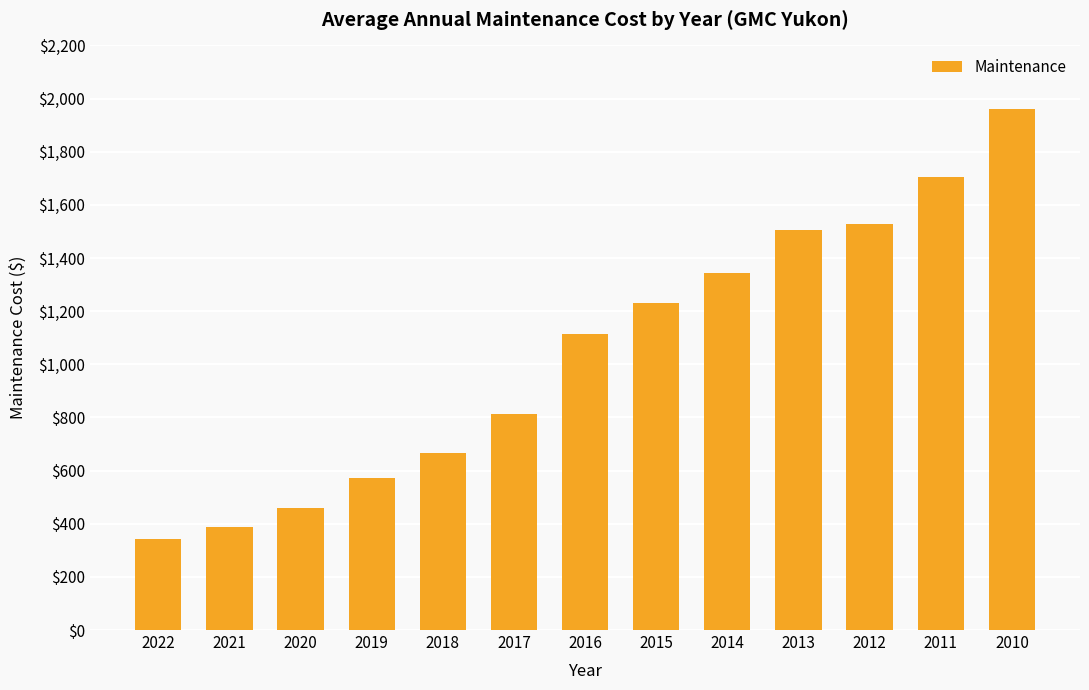

Rank the categories by value from lowest to highest.

2022, 2021, 2020, 2019, 2018, 2017, 2016, 2015, 2014, 2013, 2012, 2011, 2010